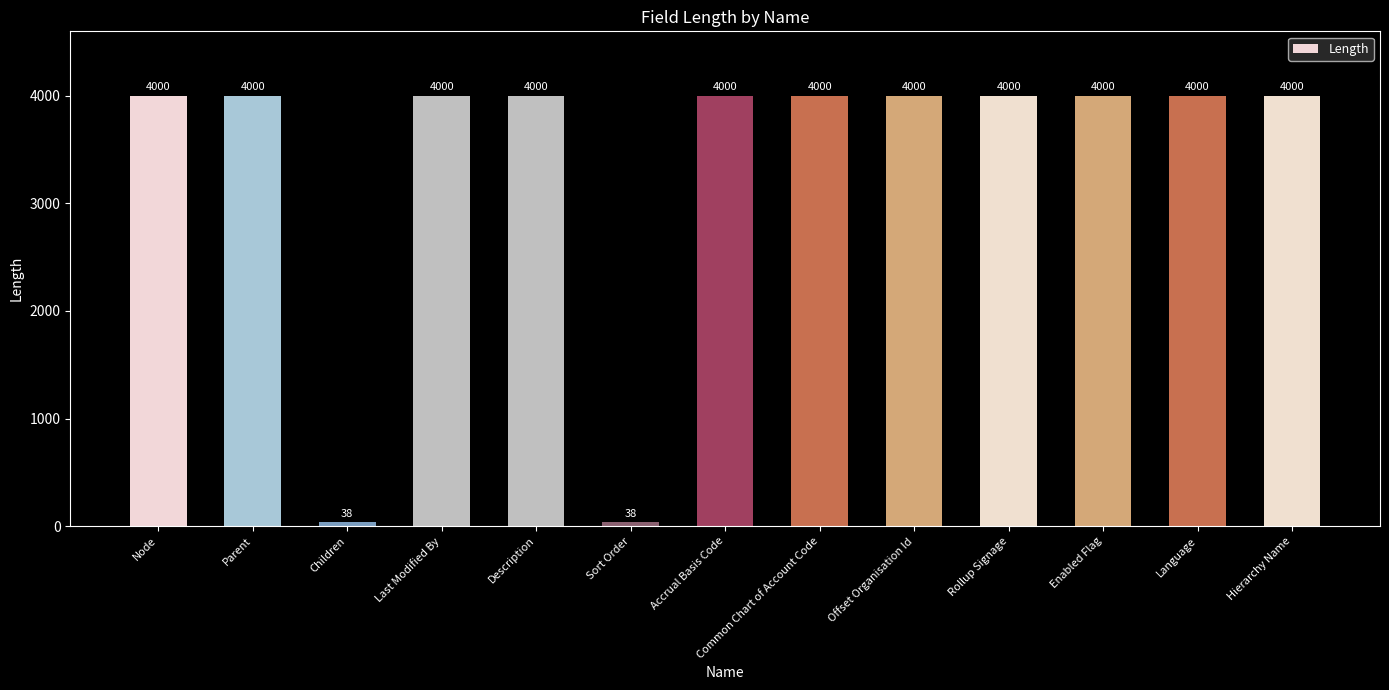

Reading left to right, transcribe all the data shown in this chart.

4000	4000	38	4000	4000	38	4000	4000	4000	4000	4000	4000	4000